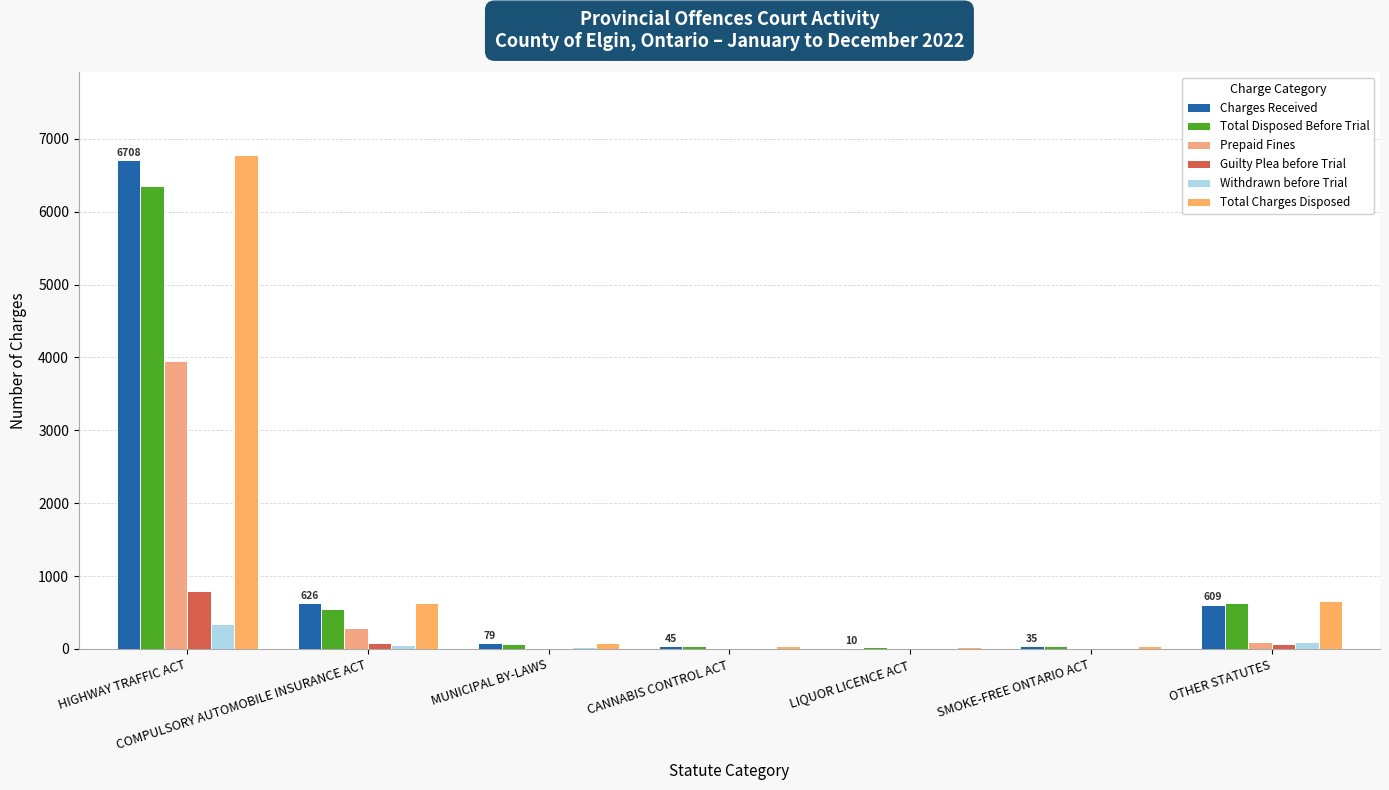

What is the sum of all Total Disposed Before Trial values?

7706